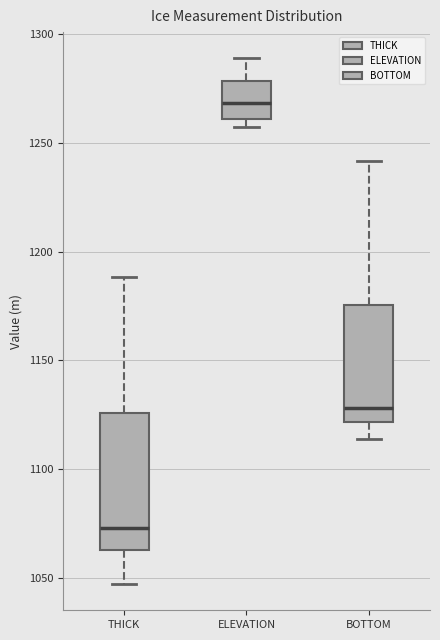

Reading left to right, read every box against the y-axis: the position of its median line, the range the box covers, and the ends of its whiskers. The values are not printed on the chart, so give them approximately, as read against the axis.

THICK: median 1075, box 1065 to 1125, whiskers 1045 to 1190
ELEVATION: median 1270, box 1260 to 1280, whiskers 1255 to 1290
BOTTOM: median 1130, box 1120 to 1175, whiskers 1115 to 1240